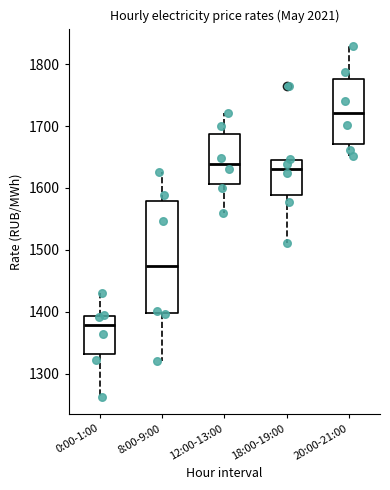

Reading left to right, read every box against the y-axis: the position of its median line, the range the box covers, and the ends of its whiskers. The values are not printed on the chart, so give them approximately, as read against the axis.

0:00-1:00: median 1380, box 1330 to 1390, whiskers 1260 to 1430
8:00-9:00: median 1470, box 1400 to 1580, whiskers 1320 to 1630
12:00-13:00: median 1640, box 1610 to 1690, whiskers 1560 to 1720
18:00-19:00: median 1630, box 1590 to 1640, whiskers 1510 to 1650
20:00-21:00: median 1720, box 1670 to 1780, whiskers 1650 to 1830